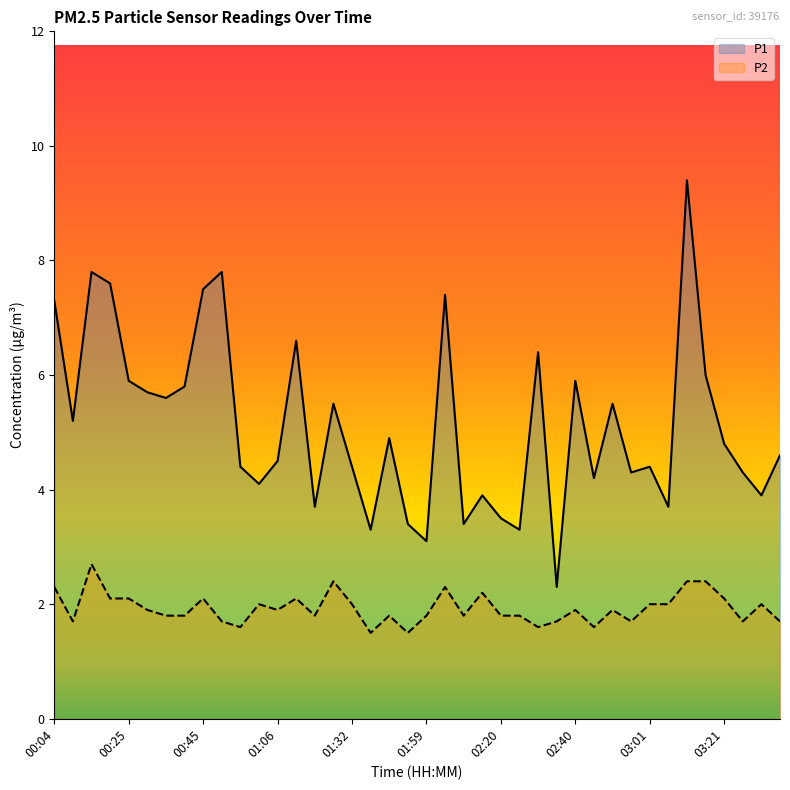

True or false: P2 and P1 cross at least once.

False